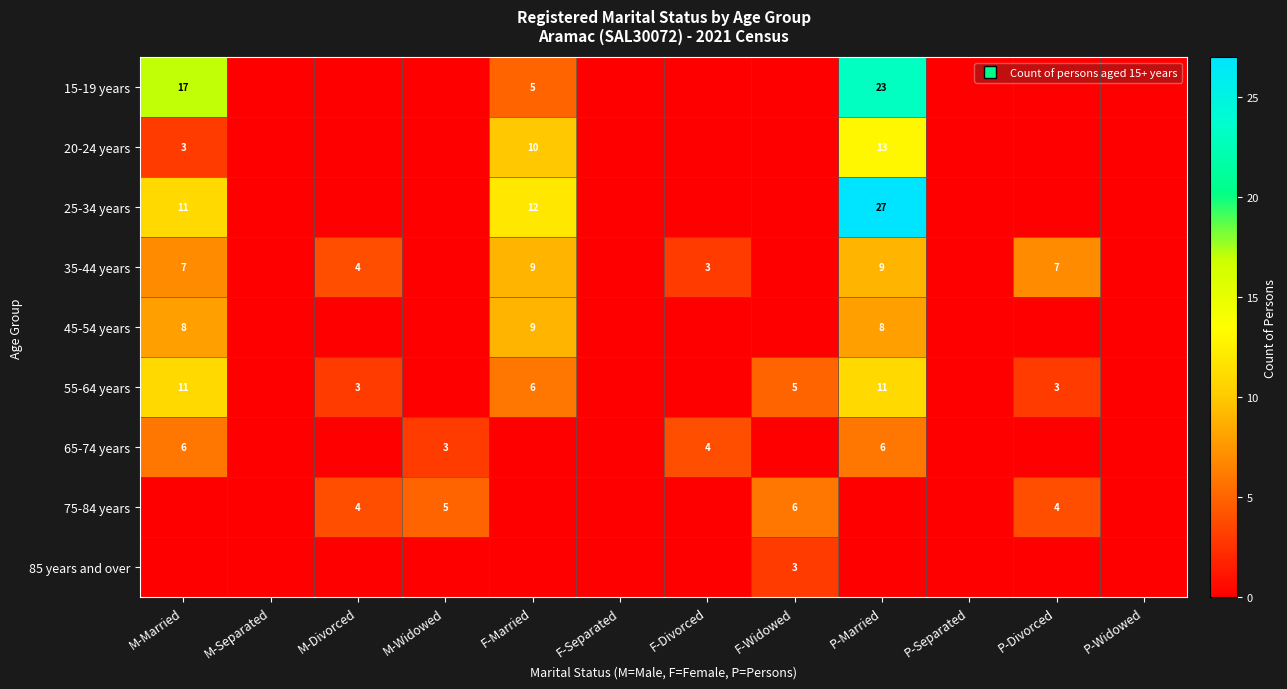

Which series has the largest total across all categories?

25-34 years